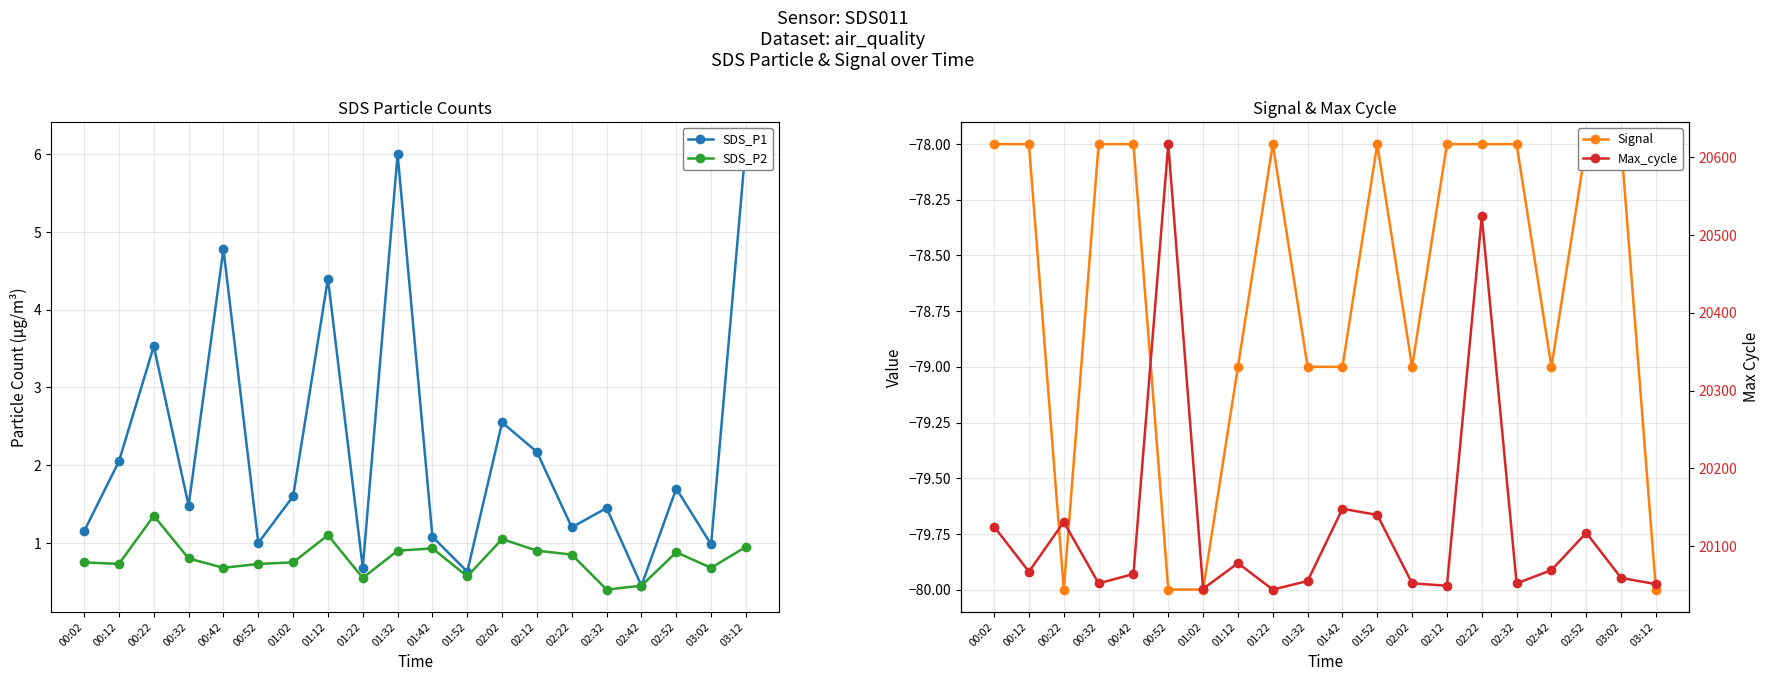

Between 01:02 and 02:32, which series saw the biggest shift?

Max_cycle